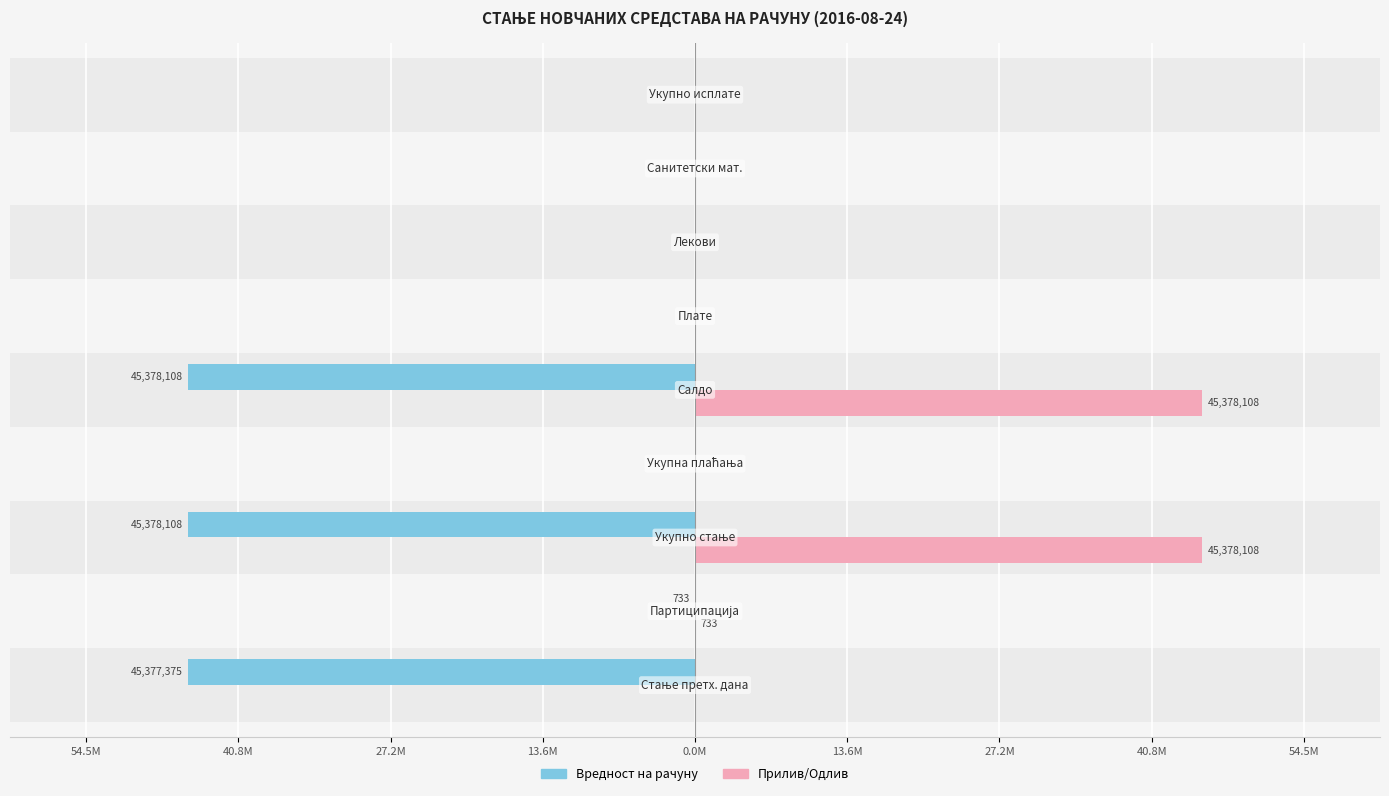

What are all the series names shown in the legend?

Вредност на рачуну, Прилив/Одлив